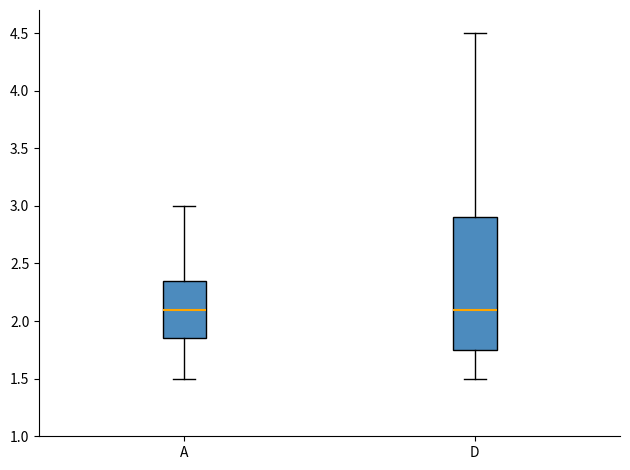

Where is the upper edge of the box for D on the y-axis? The values are not printed on the chart, so give them approximately, as read against the axis.

2.90